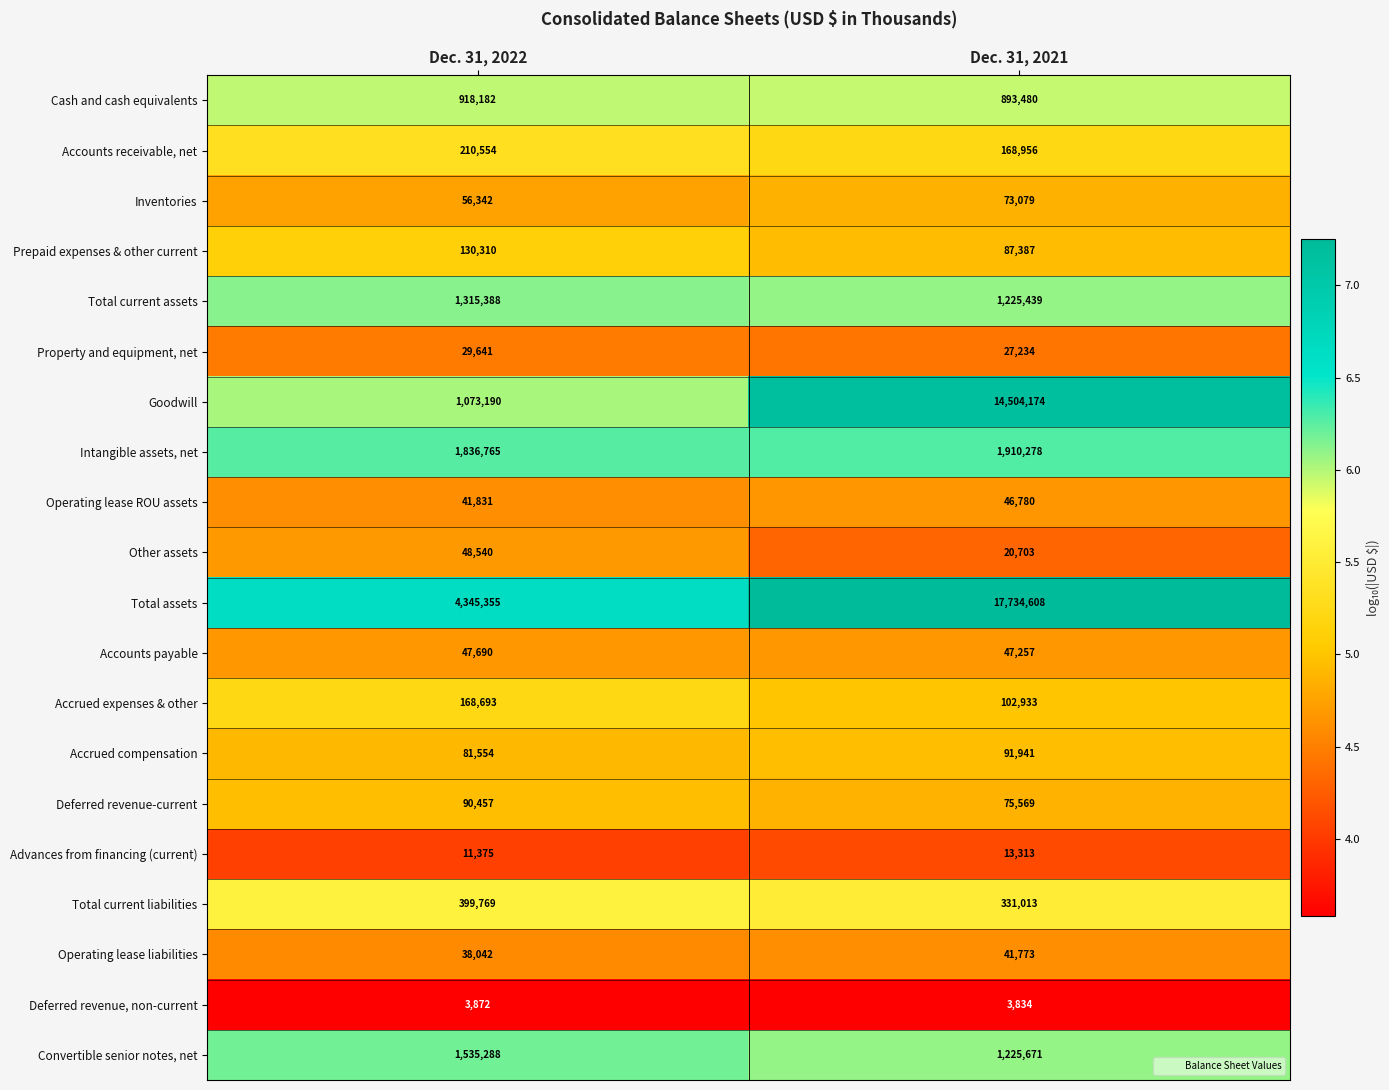

Rank the categories by Advances from financing (current) value from highest to lowest.

Dec. 31, 2021, Dec. 31, 2022